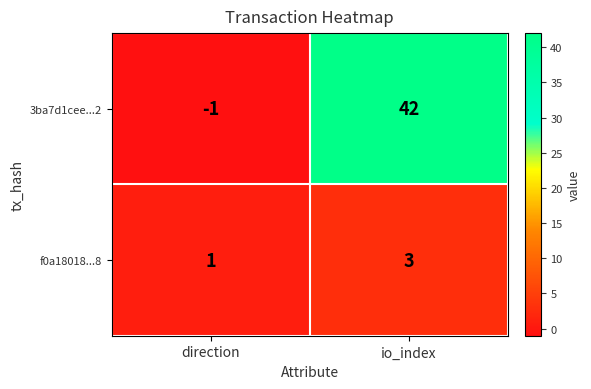

True or false: 3ba7d1cee...2 has a value of 42 at io_index.

True